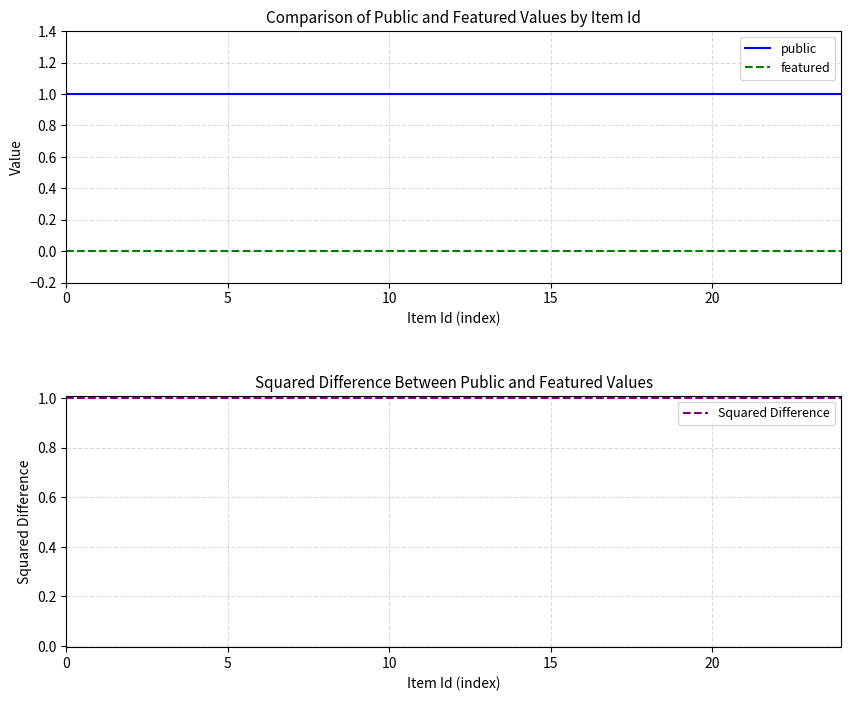

What are all the series names shown in the legend?

public, featured, Squared Difference